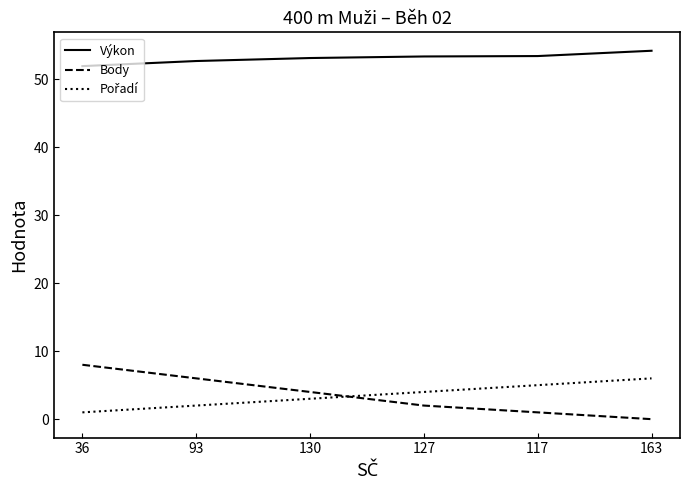

What is the total value across all series at 163?

60.2